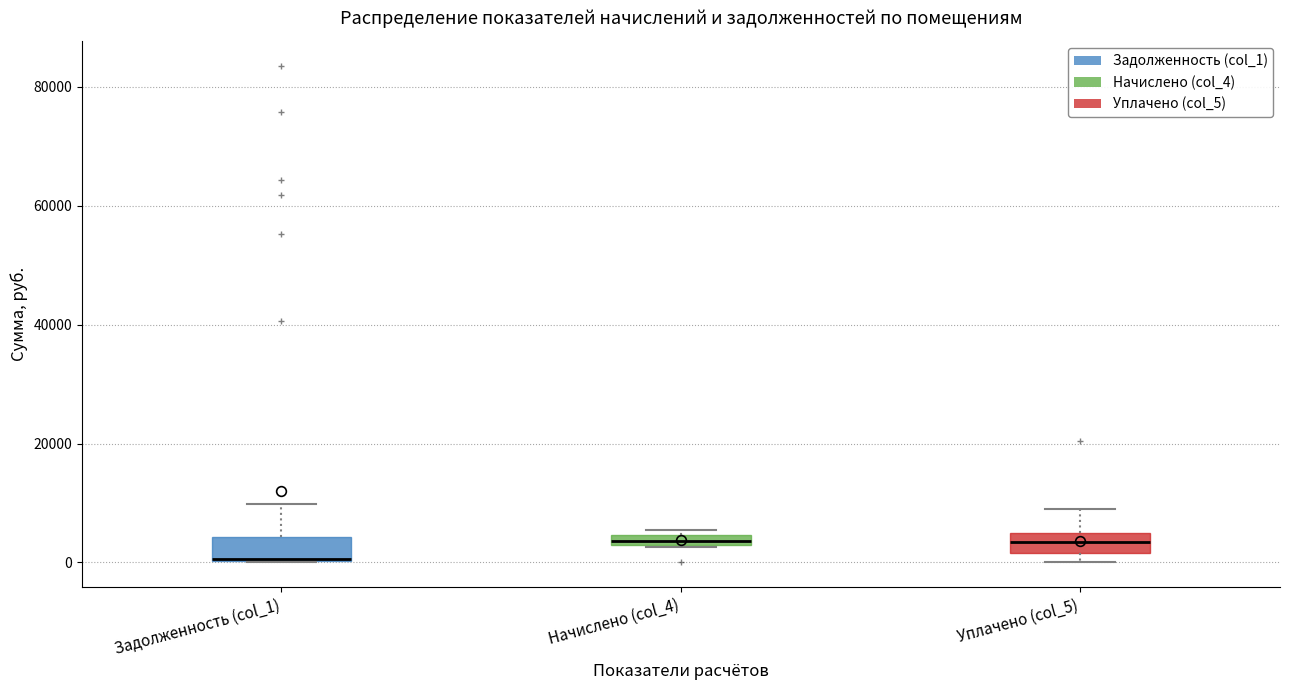

Where is the lower edge of the box for Задолженность (col_1) on the y-axis? The values are not printed on the chart, so give them approximately, as read against the axis.

0